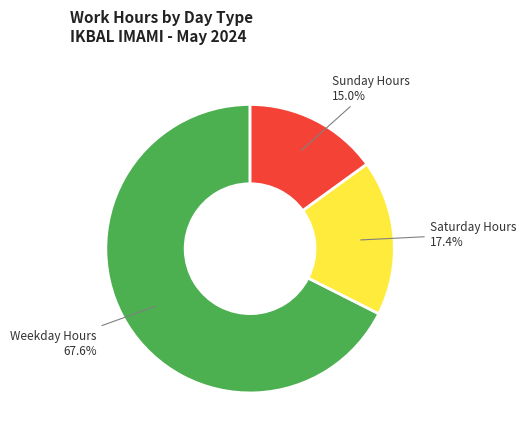

Is there a majority slice in this chart?

Yes